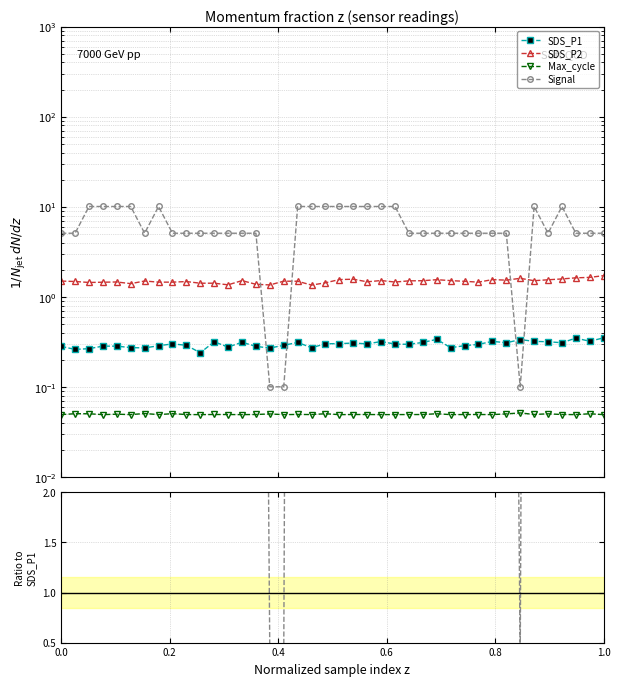

List the series in order of their peak value, lowest first.

Max_cycle, SDS_P1, SDS_P2, Signal